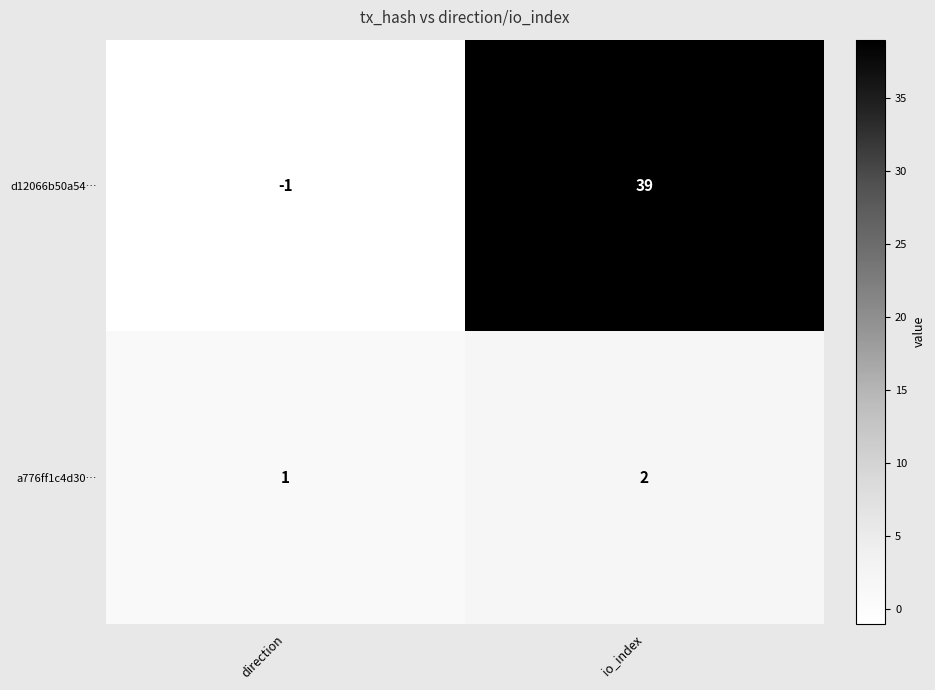

Where is a776ff1c4d30… nearest to the value 1?

direction